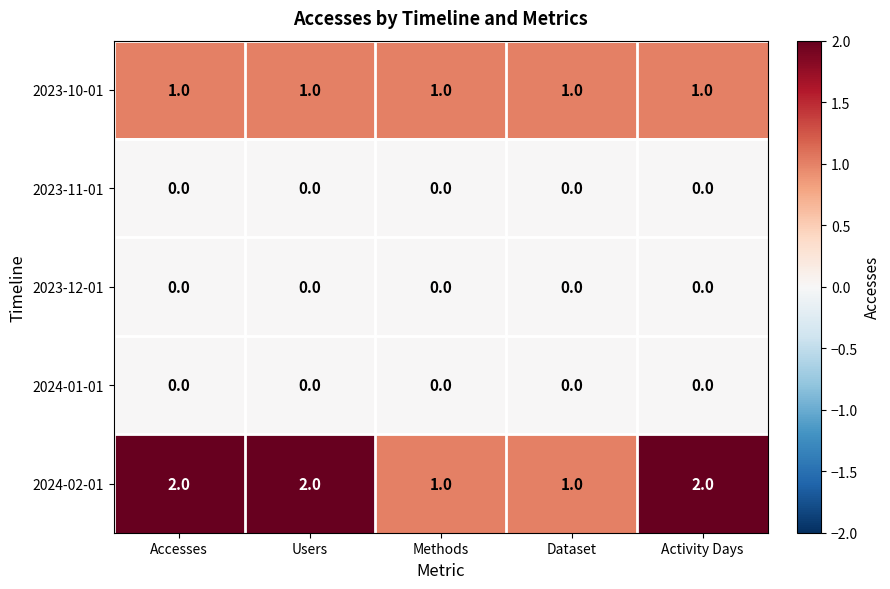

Reading left to right, transcribe all the data shown in this chart.

2023-10-01: Accesses=1	Users=1	Methods=1	Dataset=1	Activity Days=1
2023-11-01: Accesses=0	Users=0	Methods=0	Dataset=0	Activity Days=0
2023-12-01: Accesses=0	Users=0	Methods=0	Dataset=0	Activity Days=0
2024-01-01: Accesses=0	Users=0	Methods=0	Dataset=0	Activity Days=0
2024-02-01: Accesses=2	Users=2	Methods=1	Dataset=1	Activity Days=2